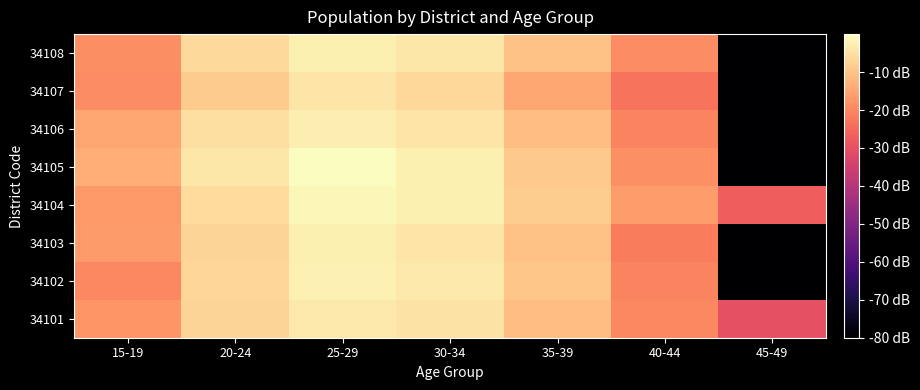

Reading left to right, list all the values displayed in this chart.

34101: 15-19=-17.6	20-24=-7.0	25-29=-3.7	30-34=-4.6	35-39=-10.9	40-44=-19.7	45-49=-30.2
34102: 15-19=-19.7	20-24=-6.8	25-29=-2.1	30-34=-3.6	35-39=-9.7	40-44=-20.6	45-49=-80.0
34103: 15-19=-16.7	20-24=-7.2	25-29=-2.5	30-34=-4.3	35-39=-10.1	40-44=-21.7	45-49=-80.0
34104: 15-19=-17.1	20-24=-5.8	25-29=-1.1	30-34=-2.3	35-39=-8.3	40-44=-16.4	45-49=-27.1
34105: 15-19=-13.5	20-24=-3.8	25-29=0.0	30-34=-2.3	35-39=-8.8	40-44=-18.7	45-49=-80.0
34106: 15-19=-14.8	20-24=-5.1	25-29=-2.5	30-34=-4.2	35-39=-10.7	40-44=-20.6	45-49=-80.0
34107: 15-19=-19.4	20-24=-8.5	25-29=-4.4	30-34=-6.3	35-39=-14.7	40-44=-23.2	45-49=-80.0
34108: 15-19=-19.0	20-24=-6.1	25-29=-2.4	30-34=-3.9	35-39=-10.1	40-44=-19.4	45-49=-80.0